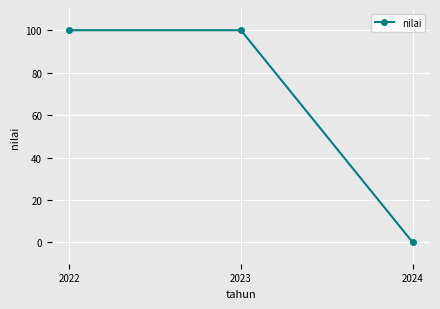

Reading left to right, extract all data points from this chart.

100	100	0